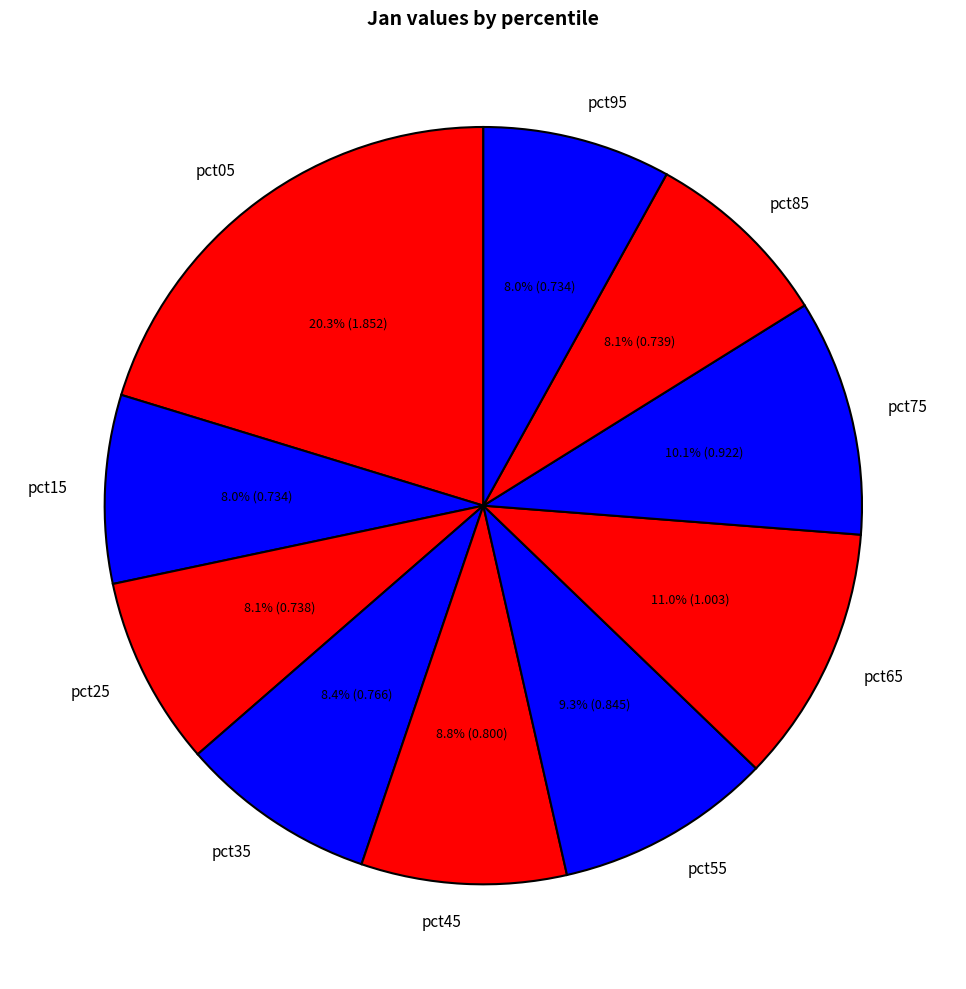

Between pct65 and pct05, which is larger?

pct05